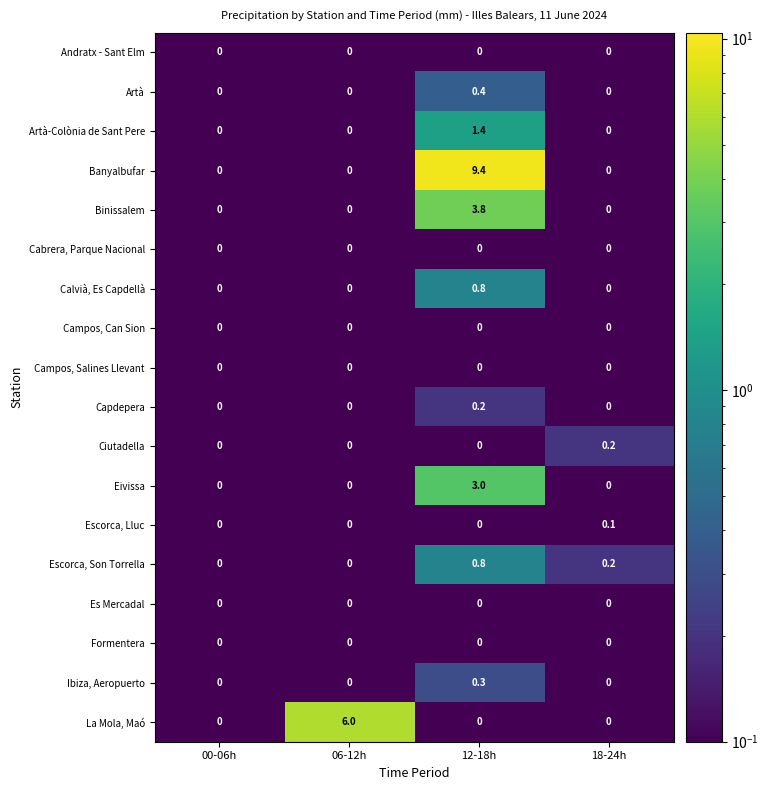

Count the Escorca, Lluc values in the range 0 to 1.

4